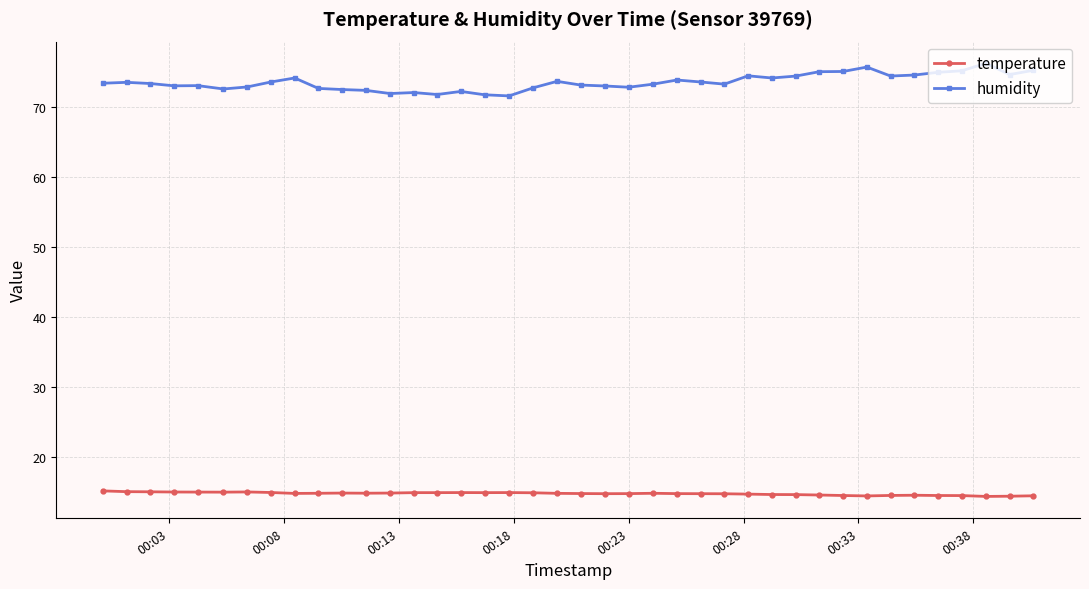

Which series has the largest range (max minus min)?

humidity